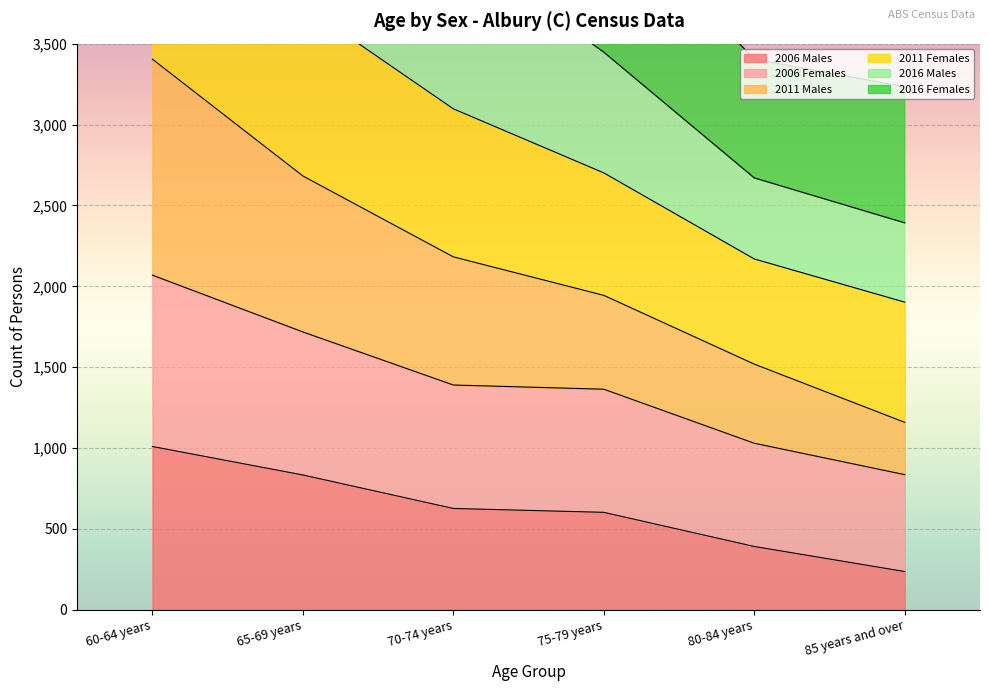

Read the 2016 Males value at 65-69 years, to the nearest 10.

6470